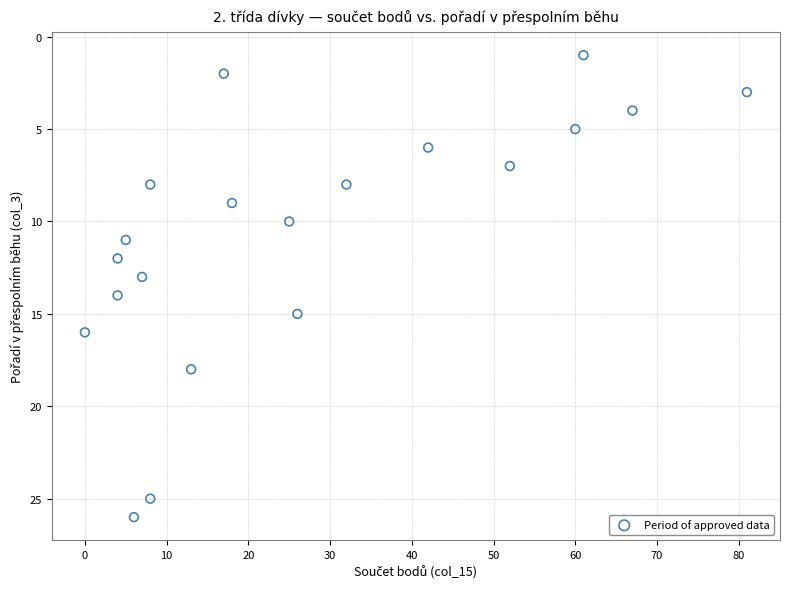

What is the range of Y values (max minus min)?

25